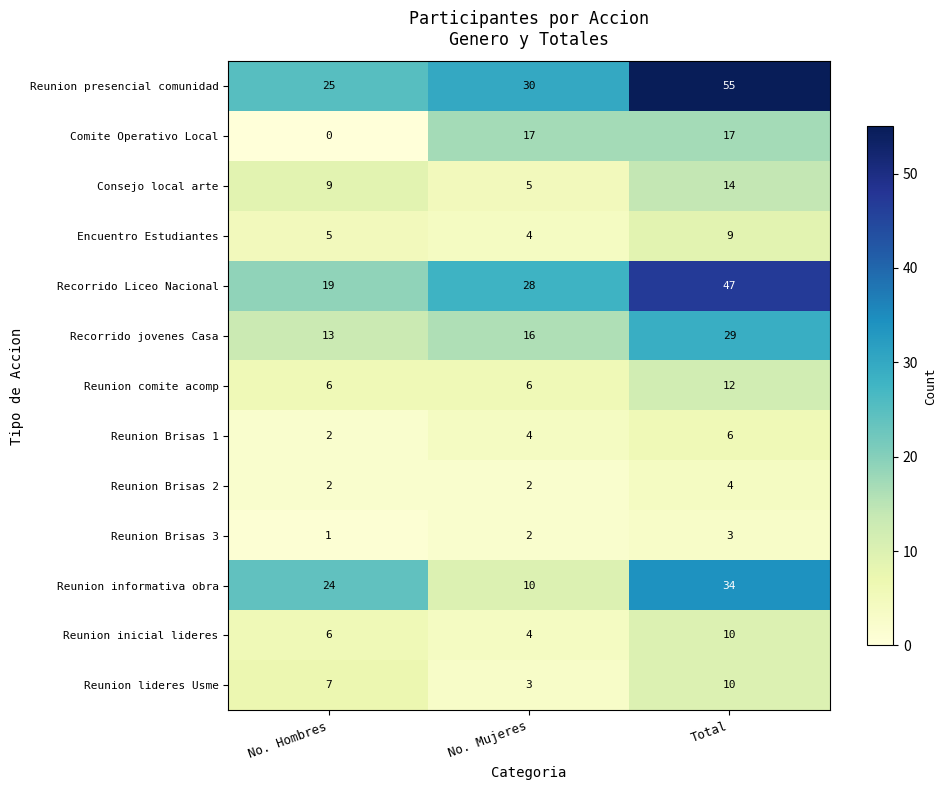

Which series has the widest spread of values?

Reunion presencial comunidad